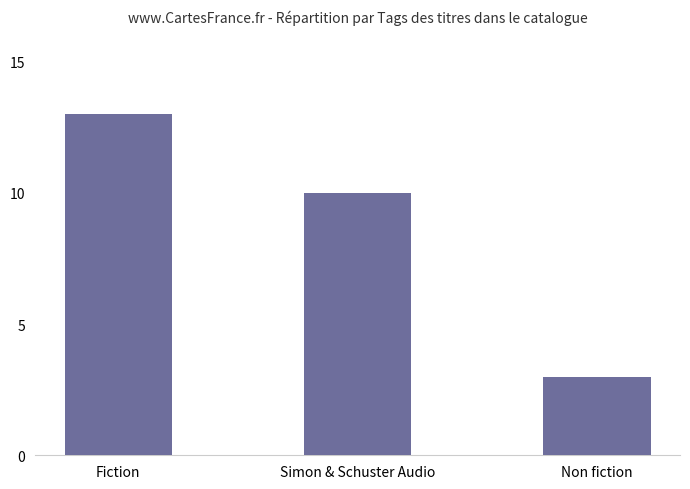

What is the smallest value displayed?

3